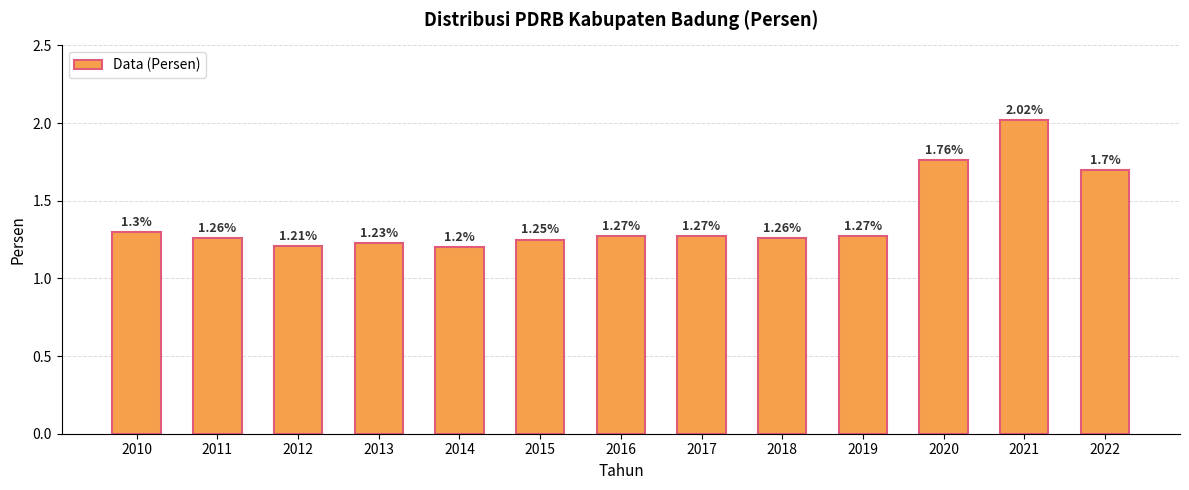

What is the change in value from 2019 to 2020?

+0.5